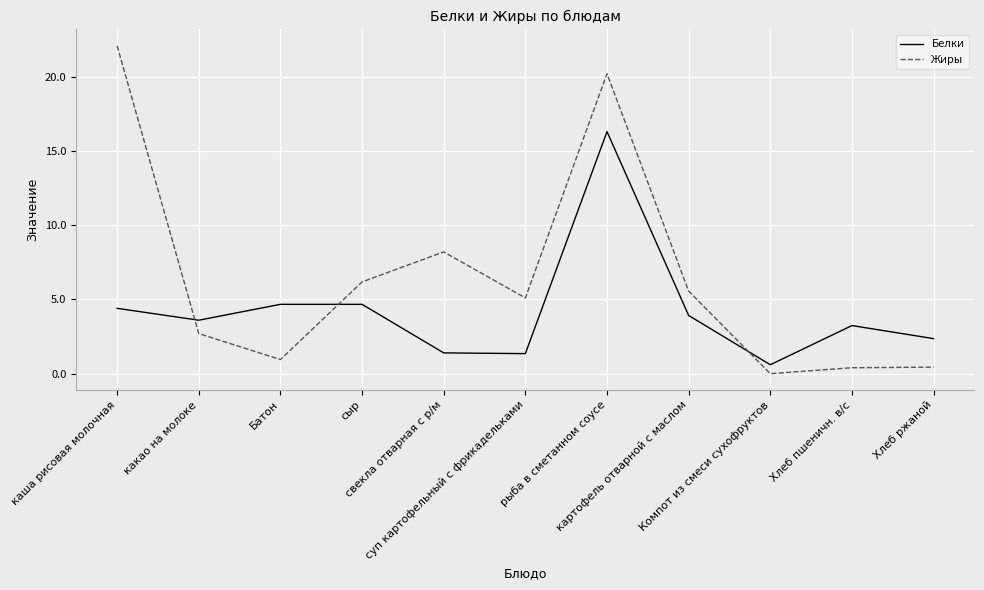

At which category does the chart reach its minimum across all series?

Компот из смеси сухофруктов